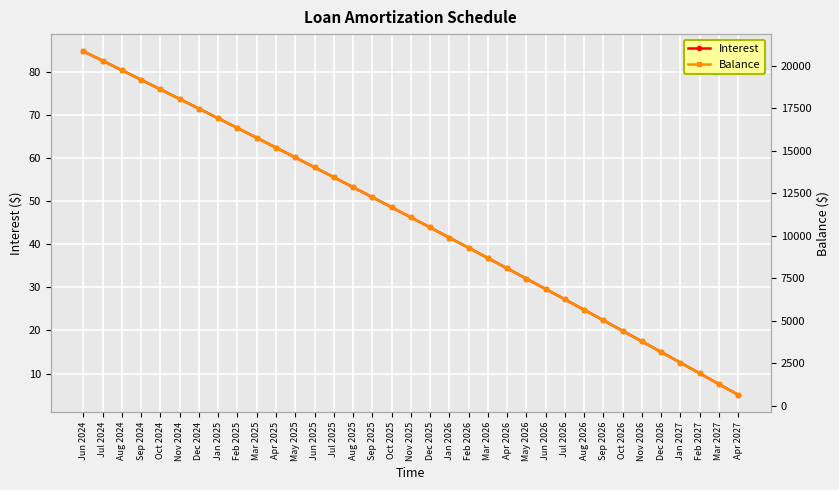

Reading left to right, extract all data points from this chart.

Interest: Jun 2024=84.8	Jul 2024=82.6	Aug 2024=80.4	Sep 2024=78.2	Oct 2024=76.0	Nov 2024=73.7	Dec 2024=71.5	Jan 2025=69.2	Feb 2025=67.0	Mar 2025=64.7	Apr 2025=62.4	May 2025=60.1	Jun 2025=57.9	Jul 2025=55.5	Aug 2025=53.2	Sep 2025=50.9	Oct 2025=48.6	Nov 2025=46.2	Dec 2025=43.9	Jan 2026=41.5	Feb 2026=39.2	Mar 2026=36.8	Apr 2026=34.4	May 2026=32.0	Jun 2026=29.6	Jul 2026=27.2	Aug 2026=24.8	Sep 2026=22.3	Oct 2026=19.9	Nov 2026=17.4	Dec 2026=15.0	Jan 2027=12.5	Feb 2027=10.0	Mar 2027=7.5	Apr 2027=5.0
Balance: Jun 2024=20865.0	Jul 2024=20308.0	Aug 2024=19749.0	Sep 2024=19188.0	Oct 2024=18624.0	Nov 2024=18058.0	Dec 2024=17490.0	Jan 2025=16920.0	Feb 2025=16347.0	Mar 2025=15772.0	Apr 2025=15195.0	May 2025=14616.0	Jun 2025=14034.0	Jul 2025=13450.0	Aug 2025=12864.0	Sep 2025=12275.0	Oct 2025=11684.0	Nov 2025=11091.0	Dec 2025=10495.0	Jan 2026=9897.0	Feb 2026=9297.0	Mar 2026=8694.0	Apr 2026=8089.0	May 2026=7481.0	Jun 2026=6871.0	Jul 2026=6259.0	Aug 2026=5644.0	Sep 2026=5027.0	Oct 2026=4407.0	Nov 2026=3785.0	Dec 2026=3160.0	Jan 2027=2533.0	Feb 2027=1903.0	Mar 2027=1271.0	Apr 2027=636.0